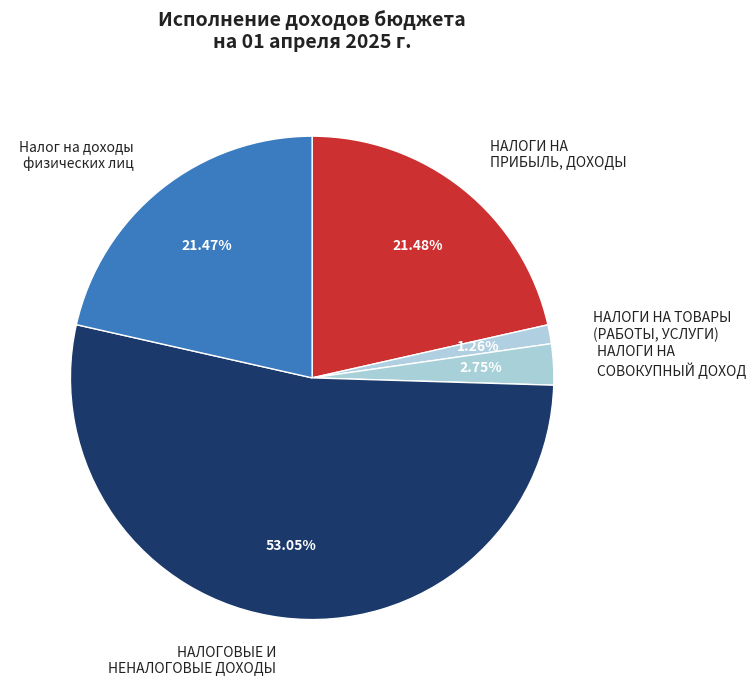

To the nearest percent, what is the difference between the Налог на доходы физических лиц and НАЛОГИ НА СОВОКУПНЫЙ ДОХОД slice percentages?

19%